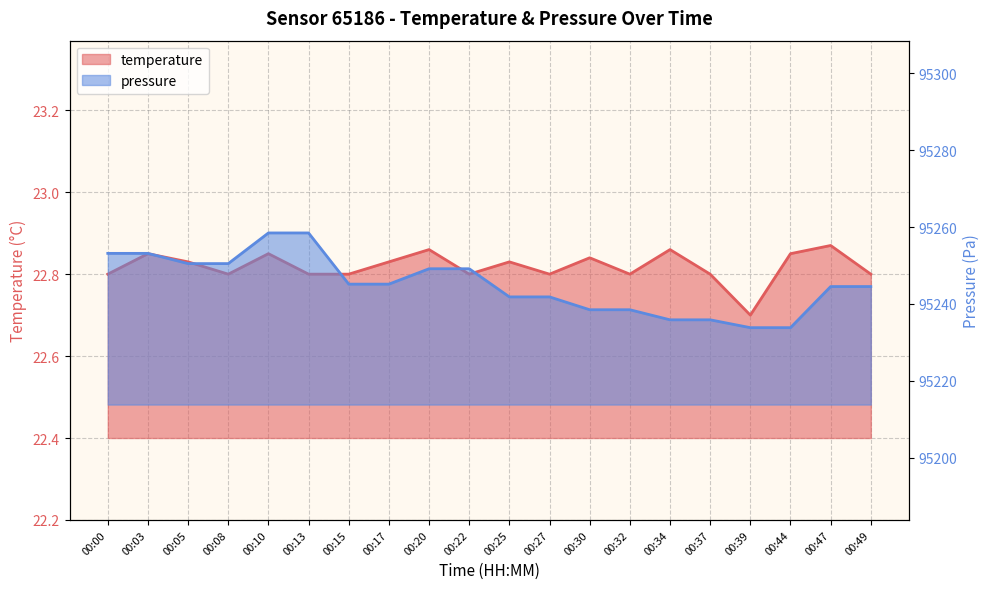

True or false: pressure and temperature cross at least once.

False